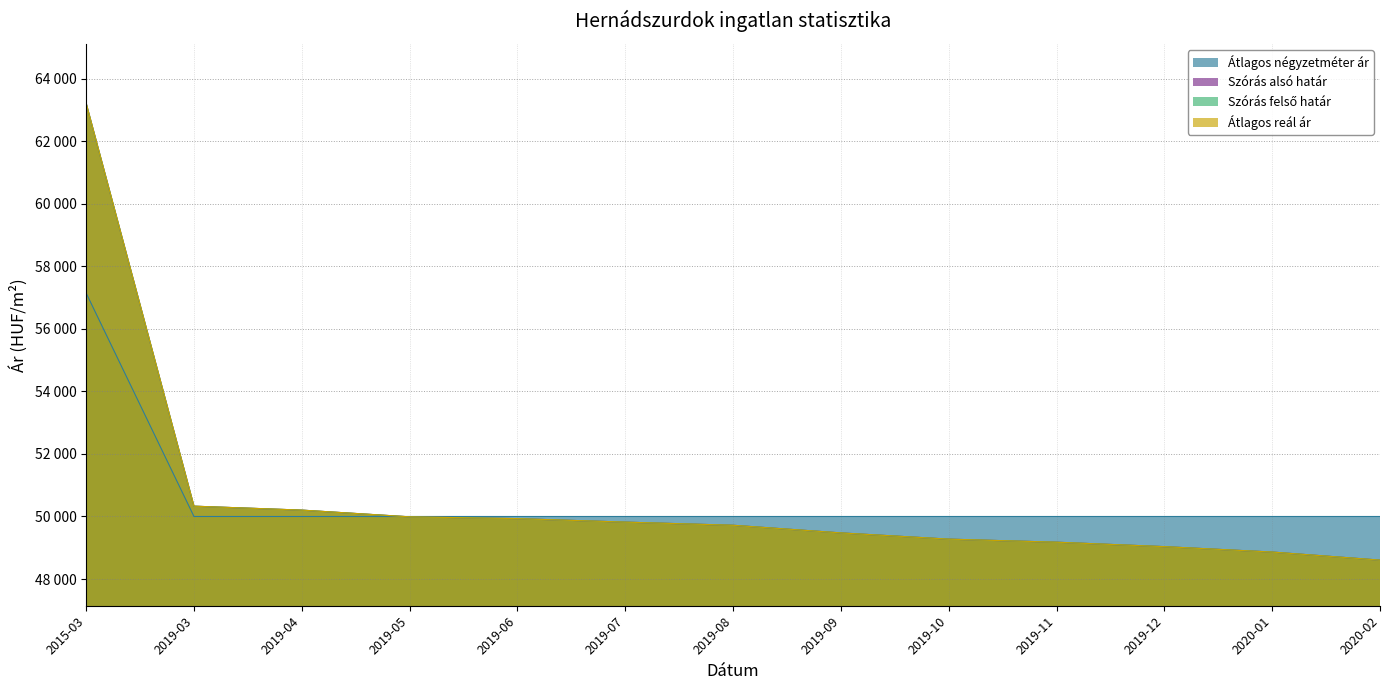

What is the total value across all series at 2019-03?

200990